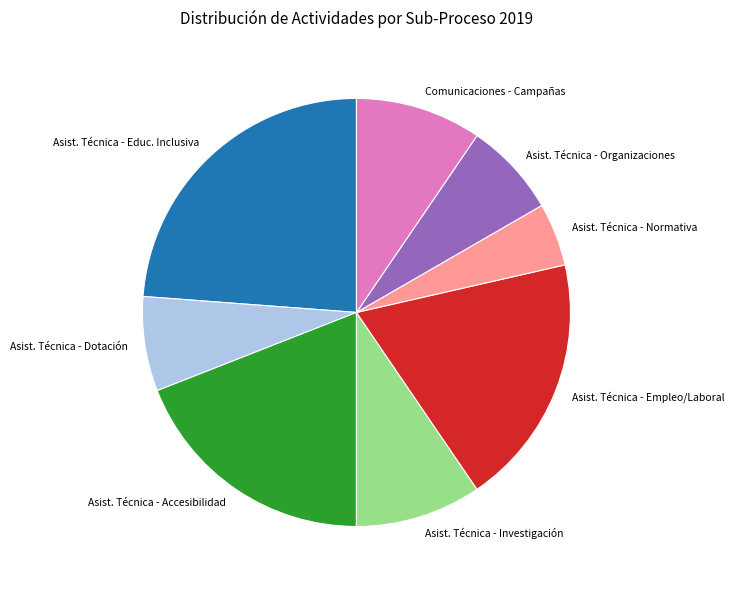

What is the ratio of the value at Asist. Técnica - Empleo/Laboral to the value at Asist. Técnica - Accesibilidad?

1.0